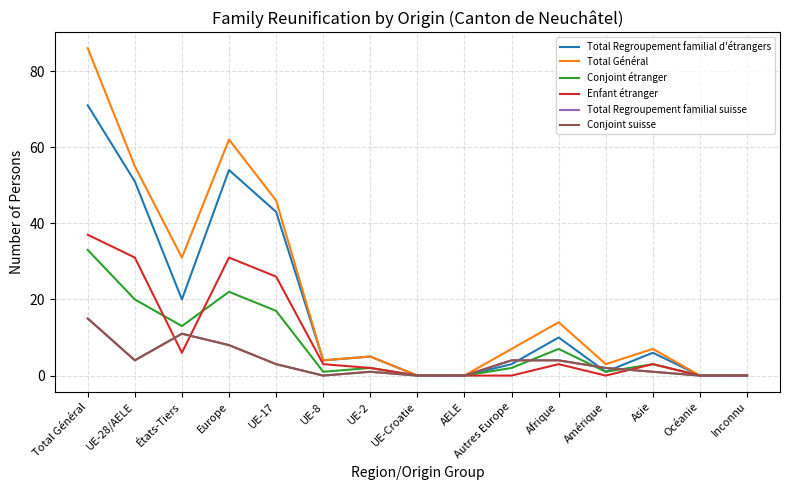

Does the chart display data point markers on the line(s)?

No